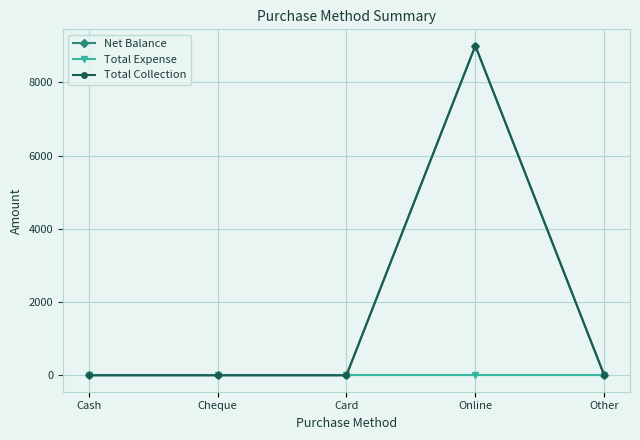

How many values in Net Balance are above zero?

1